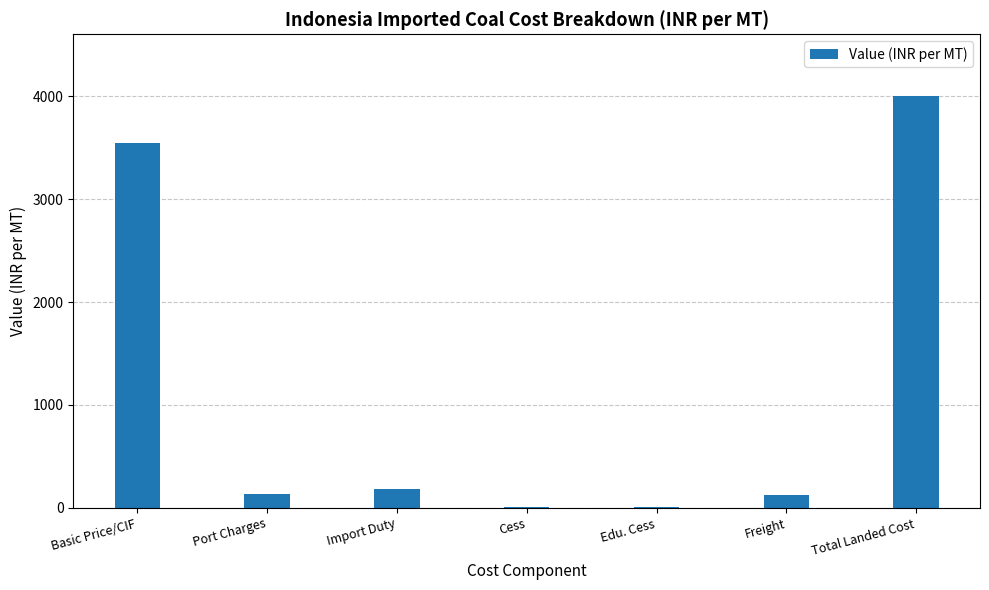

At which label does the data first exceed 135?

Basic Price/CIF